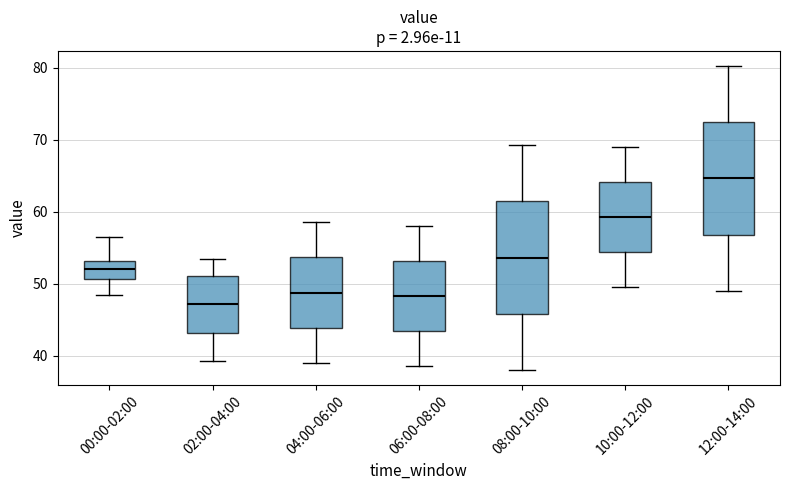

Reading left to right, read every box against the y-axis: the position of its median line, the range the box covers, and the ends of its whiskers. The values are not printed on the chart, so give them approximately, as read against the axis.

00:00-02:00: median 52, box 51 to 53, whiskers 48 to 56
02:00-04:00: median 47, box 43 to 51, whiskers 39 to 53
04:00-06:00: median 49, box 44 to 54, whiskers 39 to 59
06:00-08:00: median 48, box 43 to 53, whiskers 39 to 58
08:00-10:00: median 54, box 46 to 61, whiskers 38 to 69
10:00-12:00: median 59, box 54 to 64, whiskers 50 to 69
12:00-14:00: median 65, box 57 to 72, whiskers 49 to 80